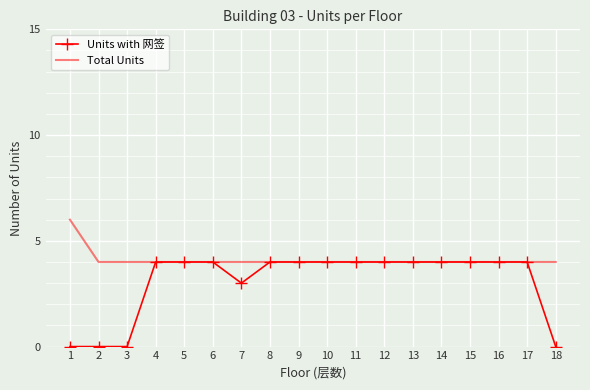

What is the maximum value for Units with 网签?

4